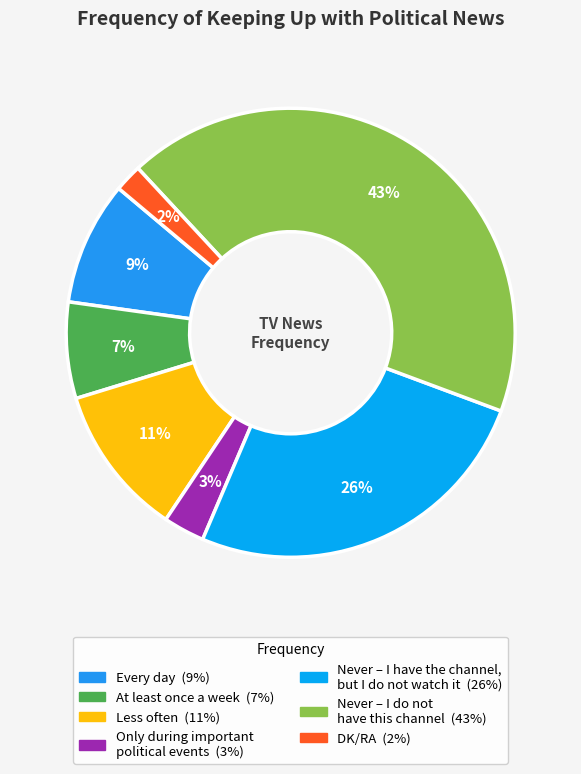

Rank the categories by value from lowest to highest.

DK/RA, Only during important political events, At least once a week, Every day, Less often, Never – I have the channel, but I do not watch it, Never – I do not have this channel